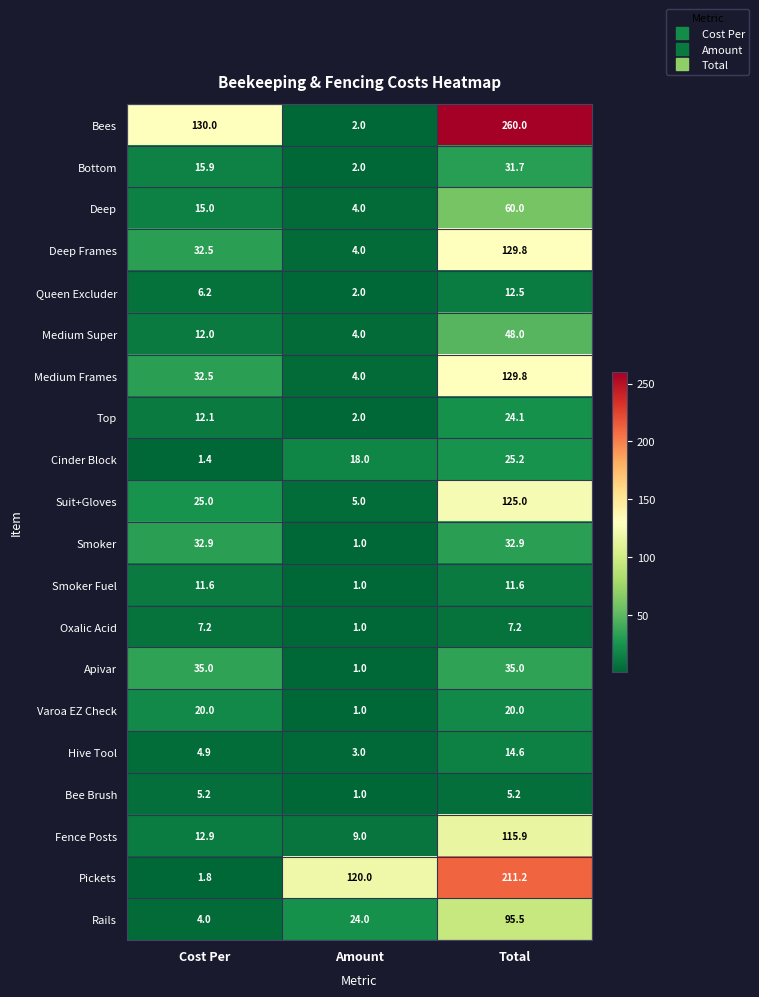

Read the Bee Brush value at Total.

5.2